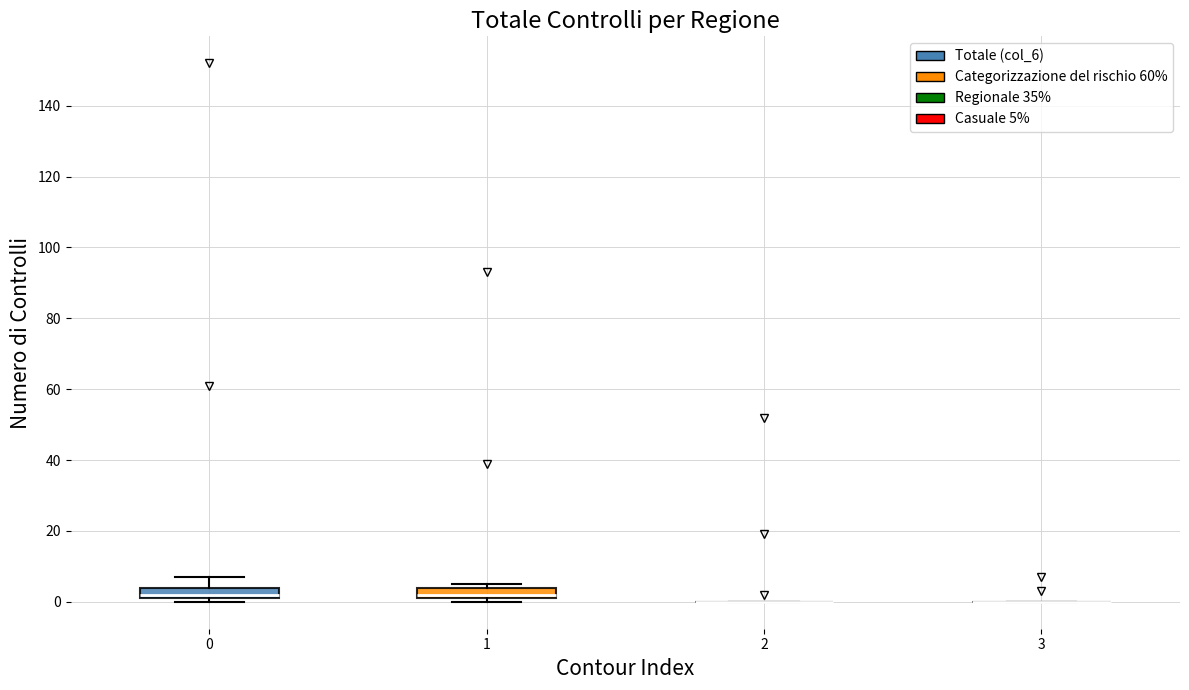

Reading left to right, read every box against the y-axis: the position of its median line, the range the box covers, and the ends of its whiskers. The values are not printed on the chart, so give them approximately, as read against the axis.

0: median 2 (just above the box's lower edge), box 2 to 4, whiskers 0 to 8
1: median 2 (just above the box's lower edge), box 2 to 4, whiskers 0 to 6
2: box collapsed to a line at 0, whiskers 0 to 0
3: box collapsed to a line at 0, whiskers 0 to 0